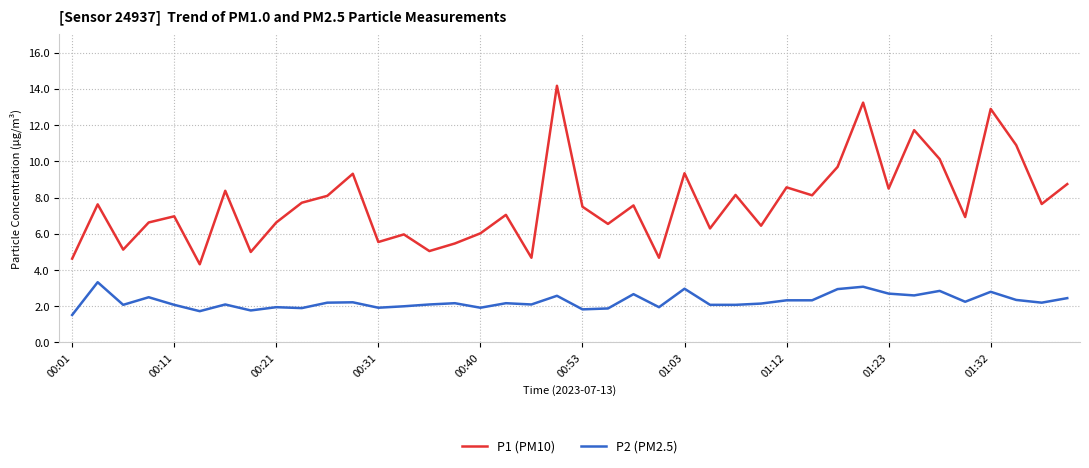

List the series in order of their overall mean, highest first.

P1 (PM10), P2 (PM2.5)